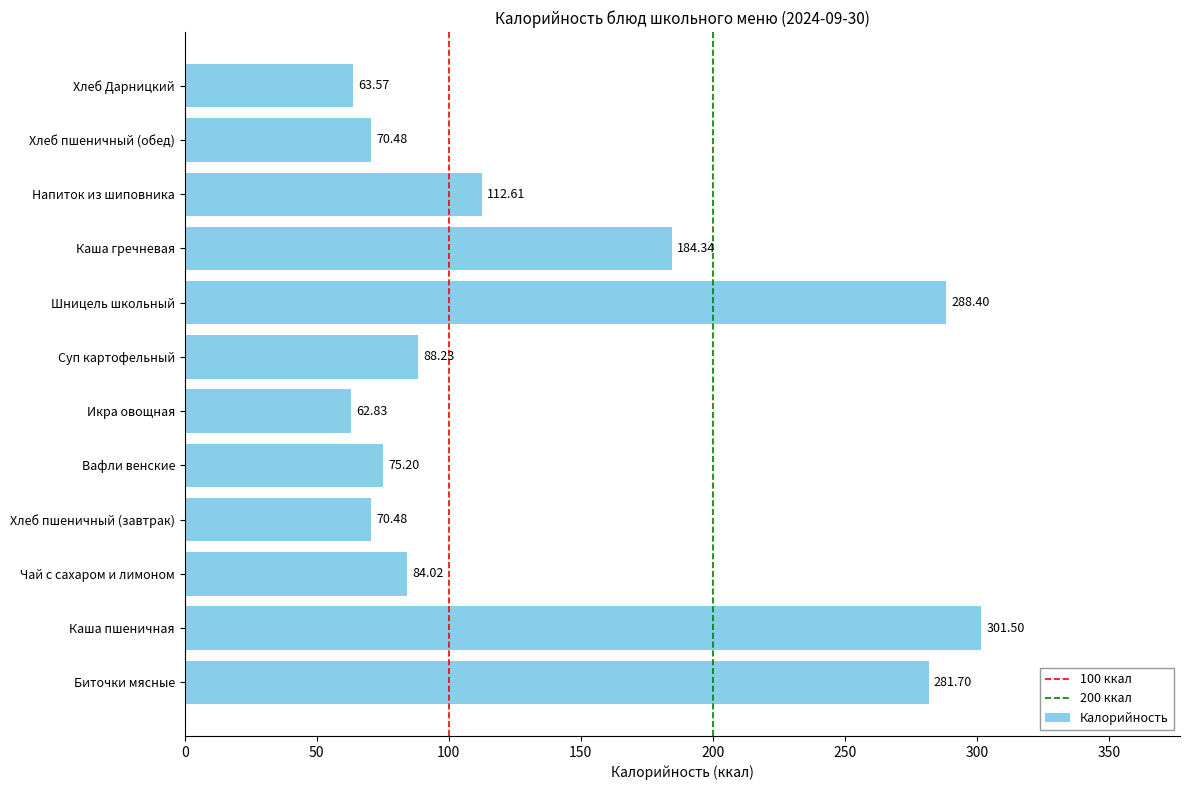

What is the sum of all values?

1683.4